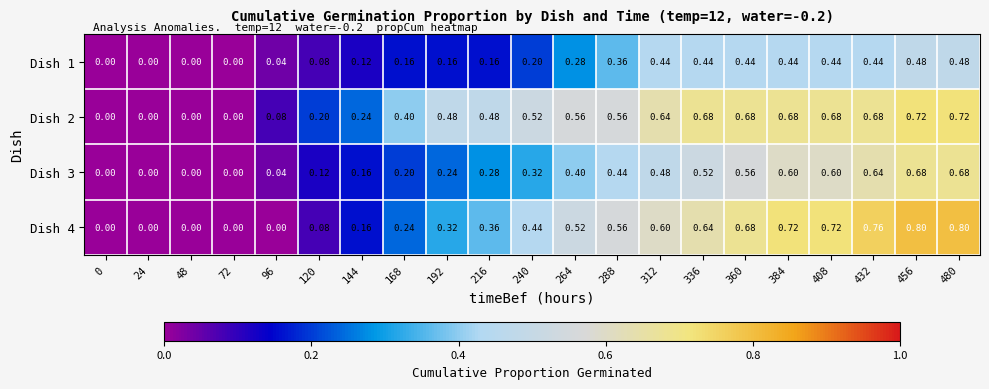

Is the value of Dish 1 at 264 greater than the value of Dish 4 at 24?

Yes